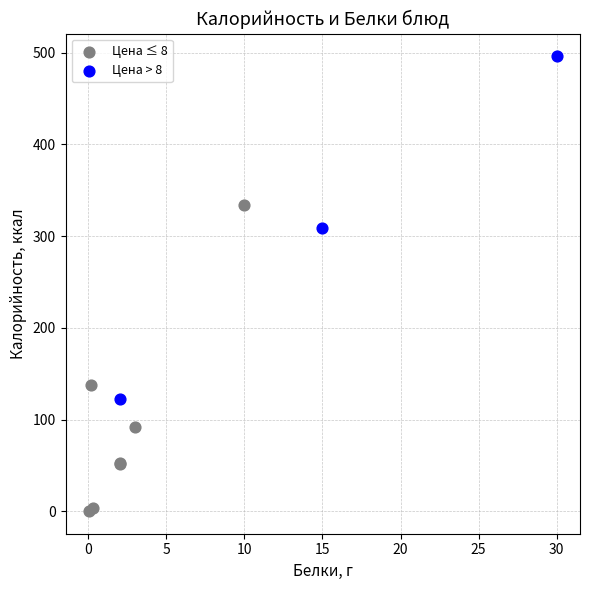

Which series reaches the maximum Y coordinate?

Цена > 8